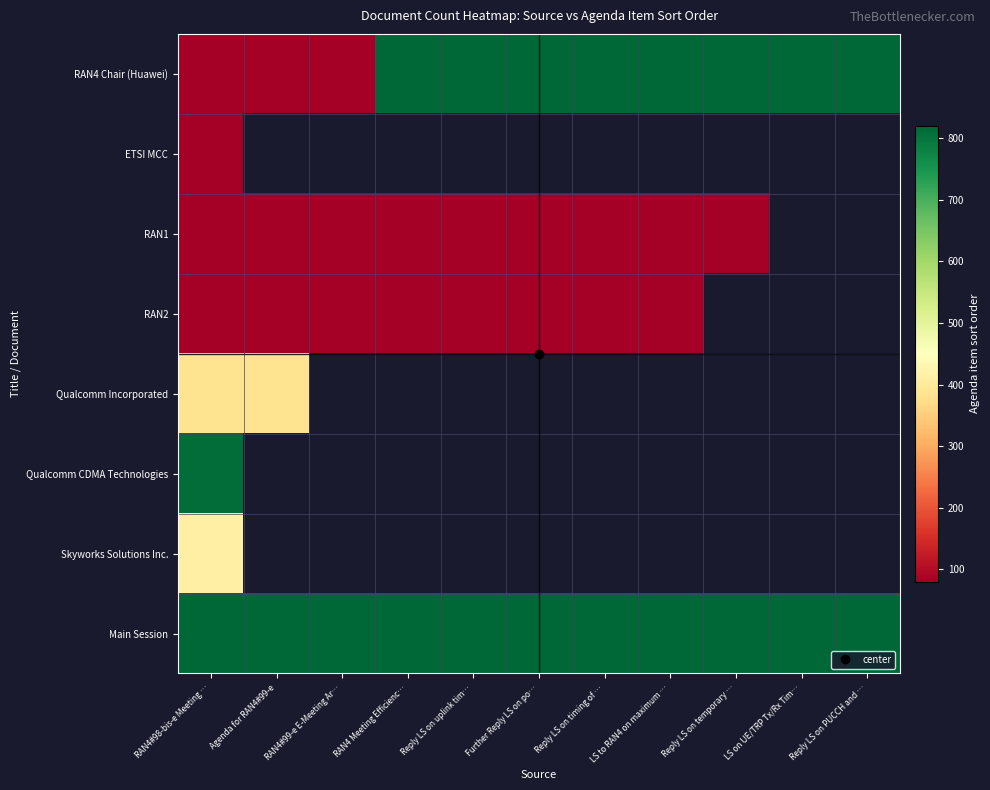

Which series has the largest total across all categories?

Main Session